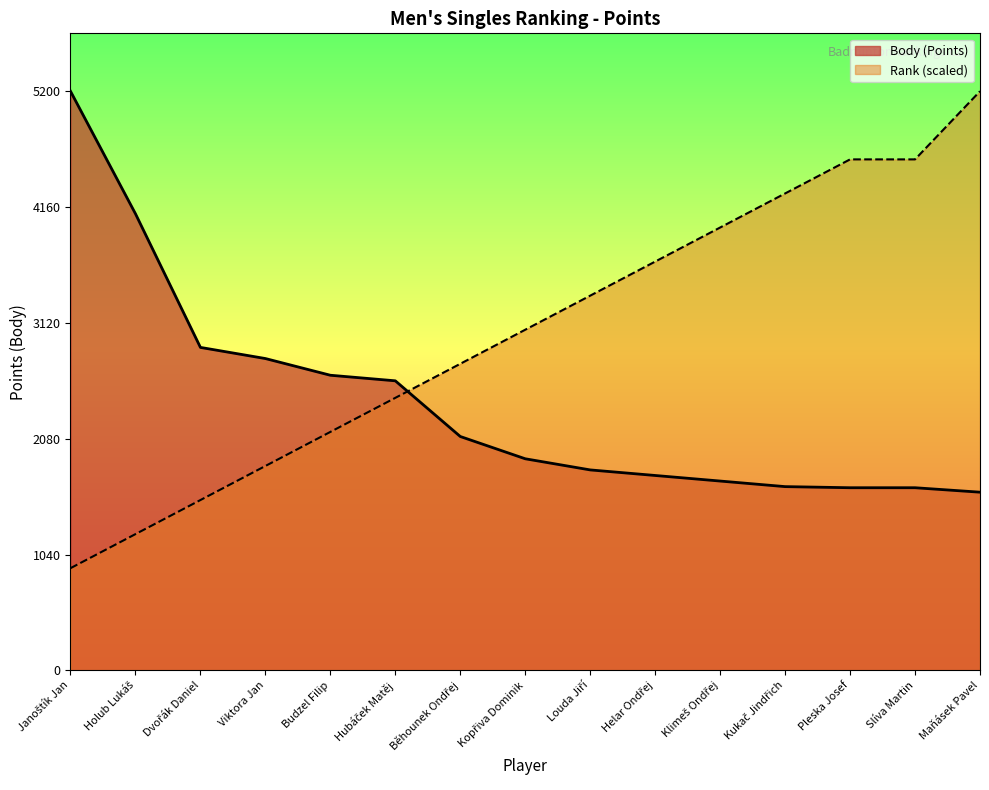

What is the difference between the maximum and minimum values in the Body (Points) series?

3600.0